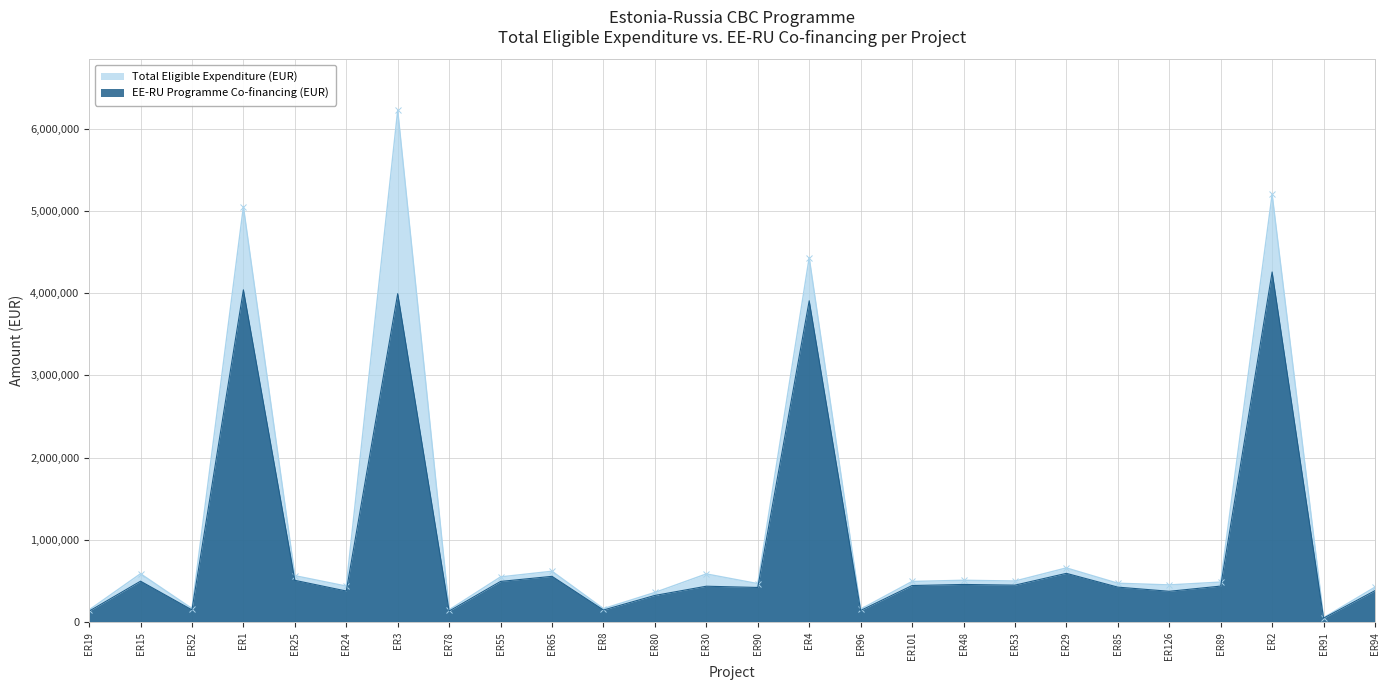

True or false: Total Eligible Expenditure (EUR) has a value of 51152.2 at ER78.

False